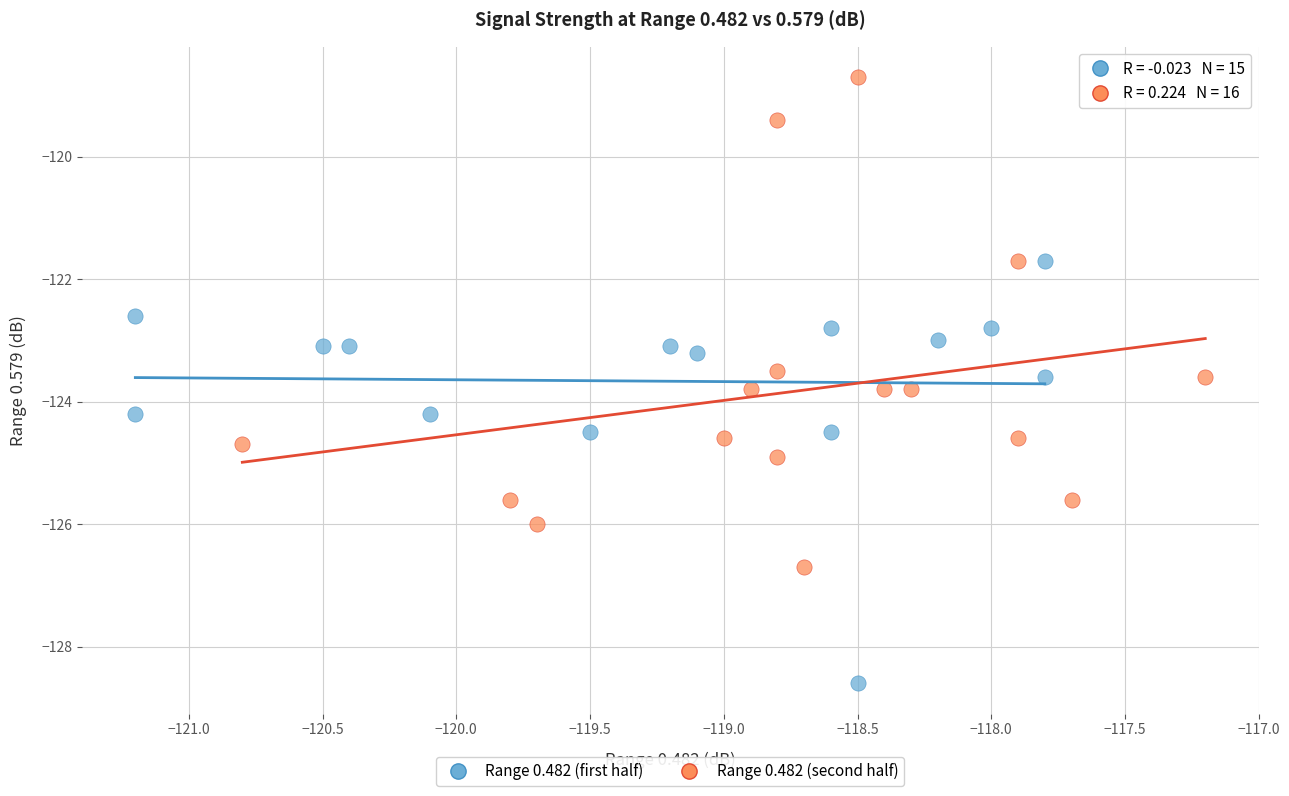

What are all the series names shown in the legend?

Range 0.482 (first half), Range 0.482 (second half)